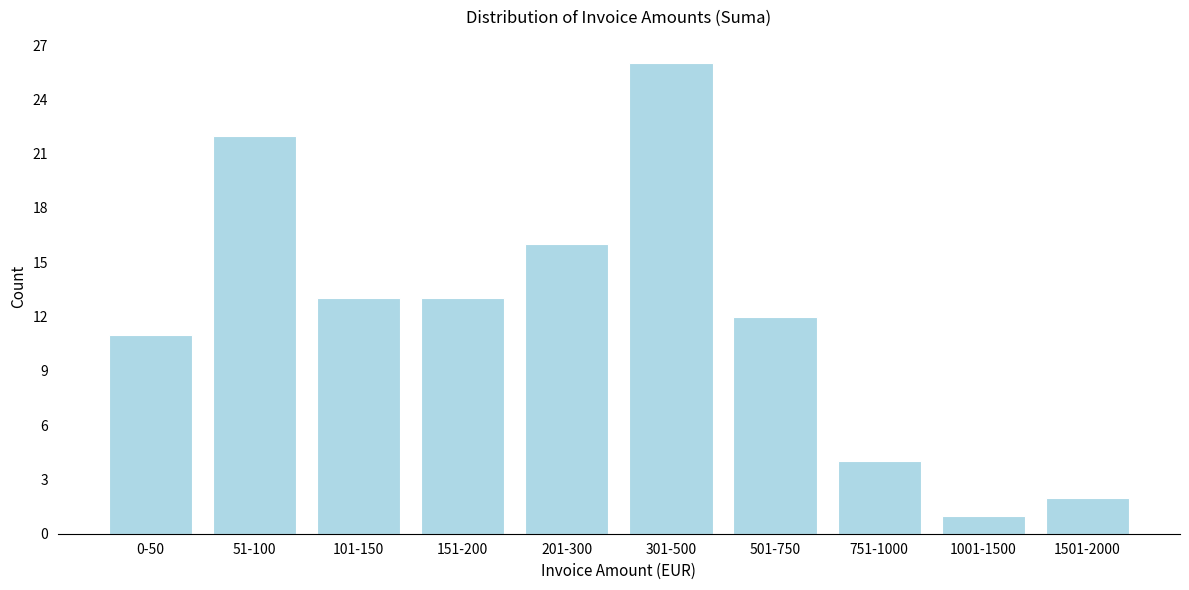

Reading right to left, list all the values displayed in this chart.

2	1	4	12	26	16	13	13	22	11